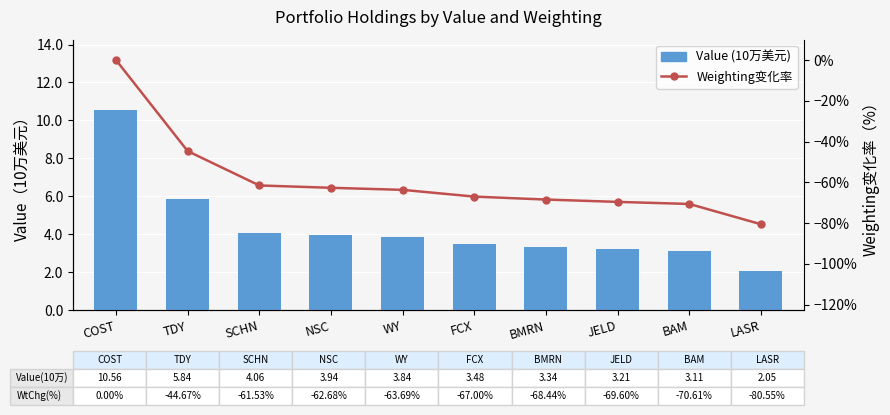

Reading left to right, list all the values displayed in this chart.

Value (10万美元): 10.6	5.8	4.1	3.9	3.8	3.5	3.3	3.2	3.1	2.0
Weighting变化率: 0.0	-44.7	-61.5	-62.7	-63.7	-67.0	-68.4	-69.6	-70.6	-80.5